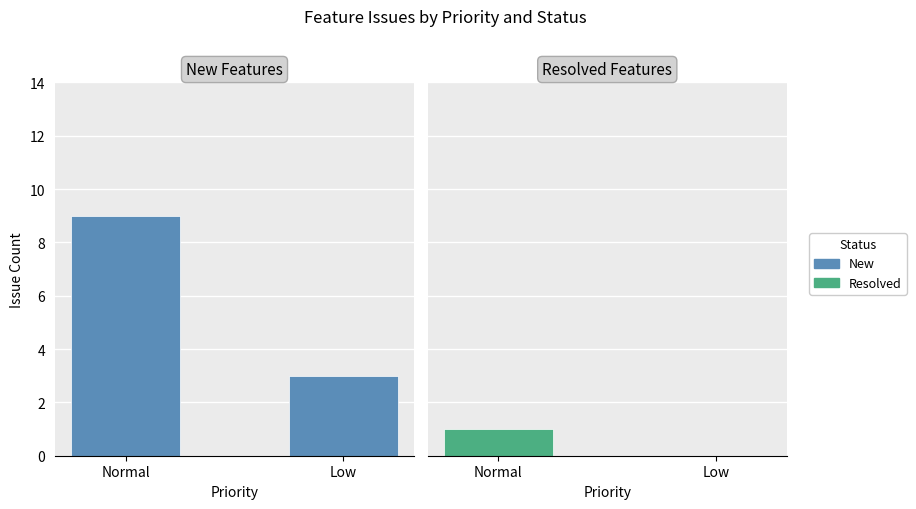

What is the difference between the maximum and minimum values in the Resolved series?

1